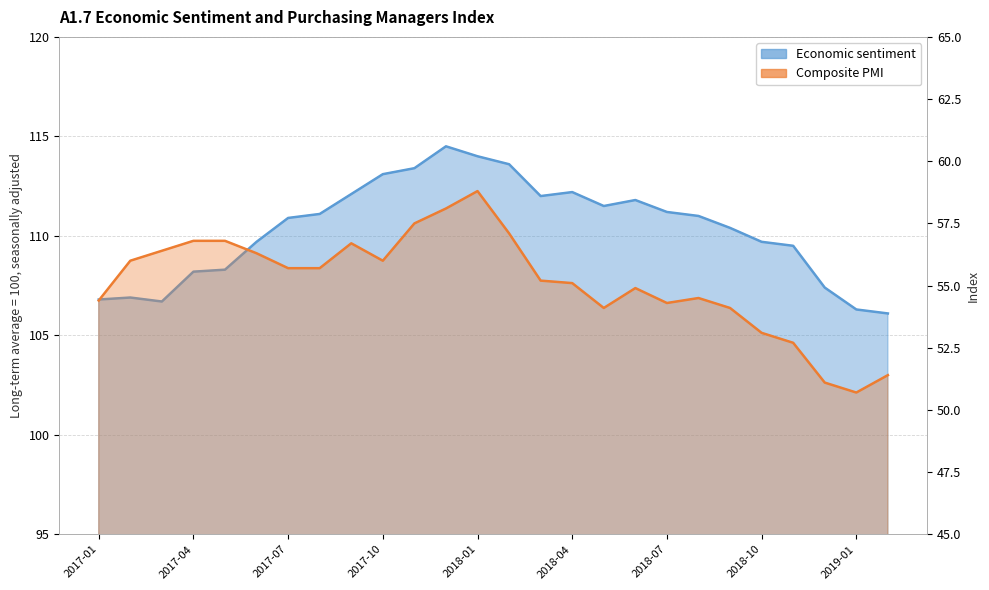

What is the total value across all series at 2019-02?

157.5